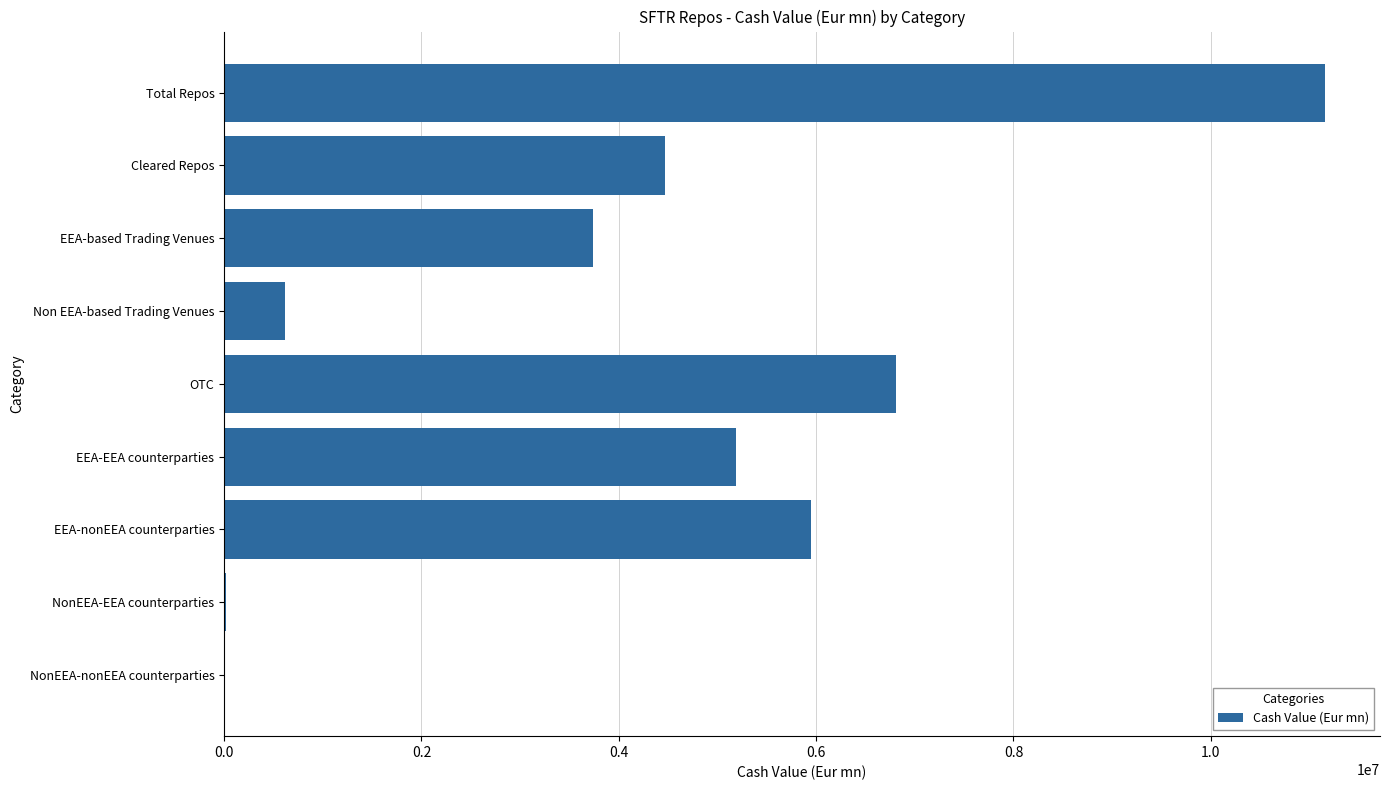

Is it true that the value at OTC is 9342881.4?

False